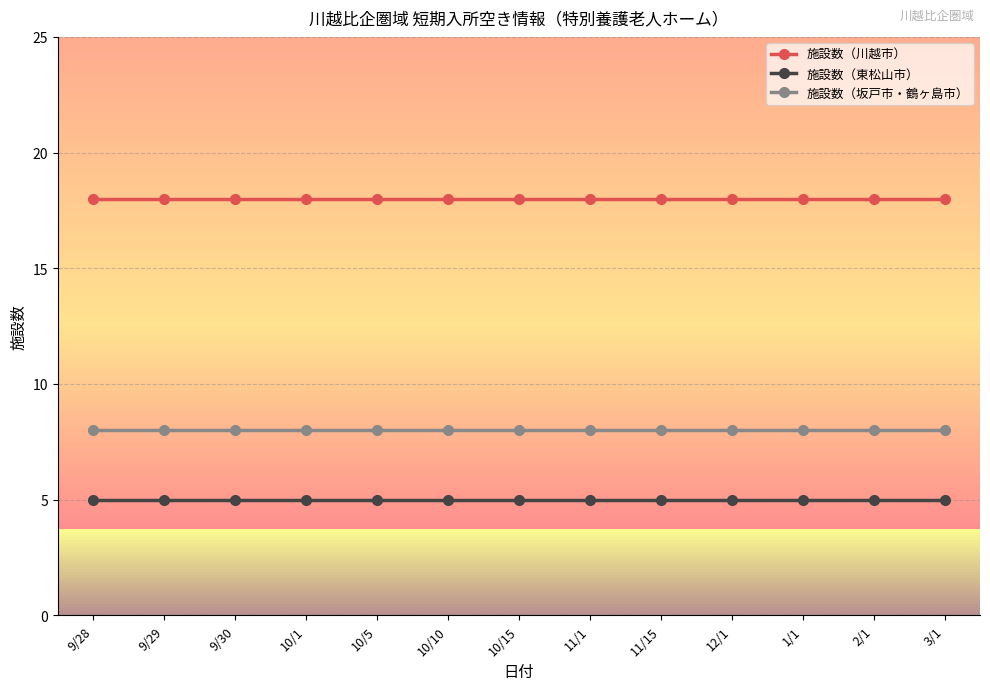

List the series in order of their overall mean, lowest first.

施設数（東松山市）, 施設数（坂戸市・鶴ヶ島市）, 施設数（川越市）